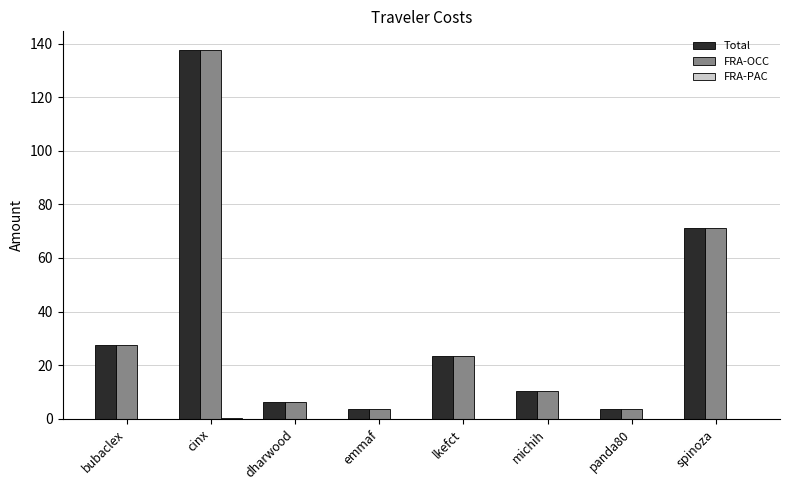

Which series changed the most between bubaclex and cinx?

Total